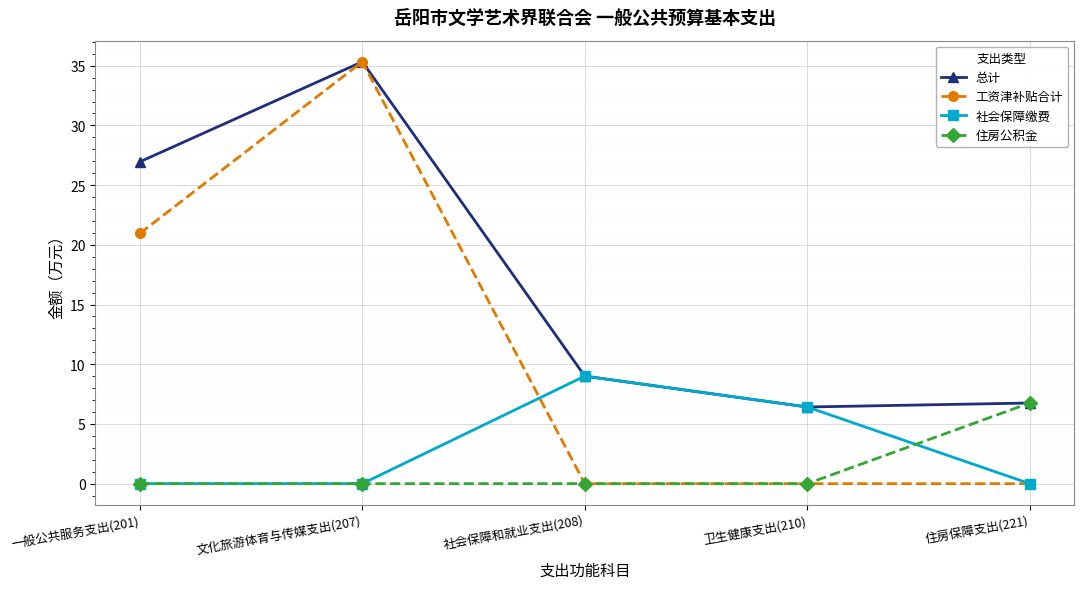

What are all the series names shown in the legend?

总计, 工资津补贴合计, 社会保障缴费, 住房公积金